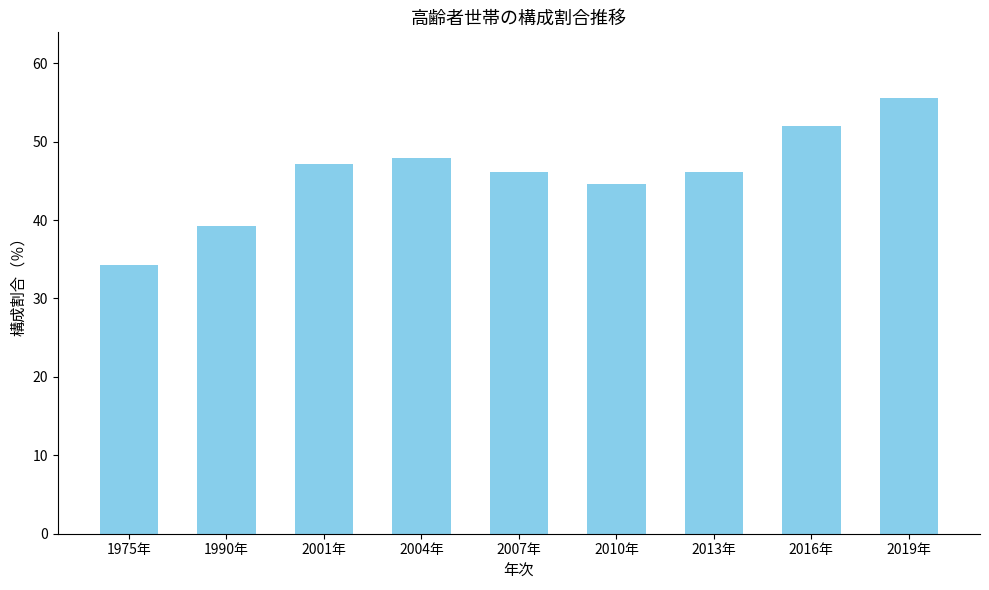

The chart shows a value of 52.0 at 2016年. True or false?

True